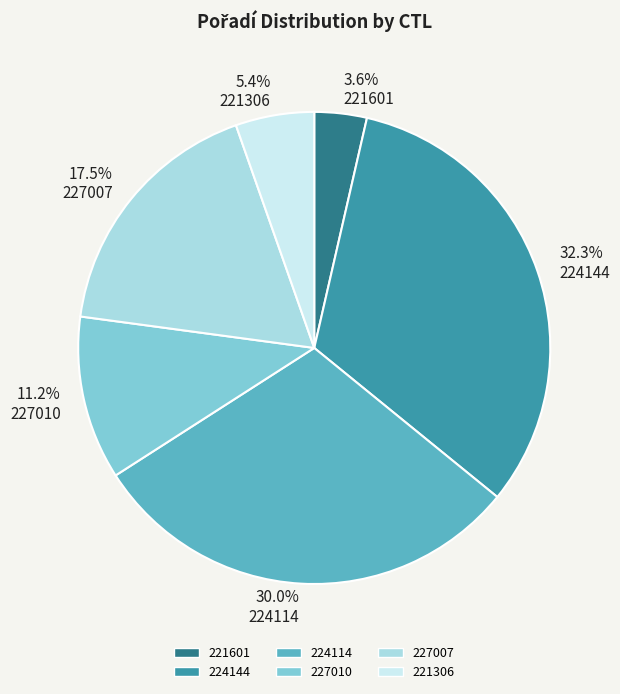

Do 221601 and 227010 together represent more than half of the pie?

No